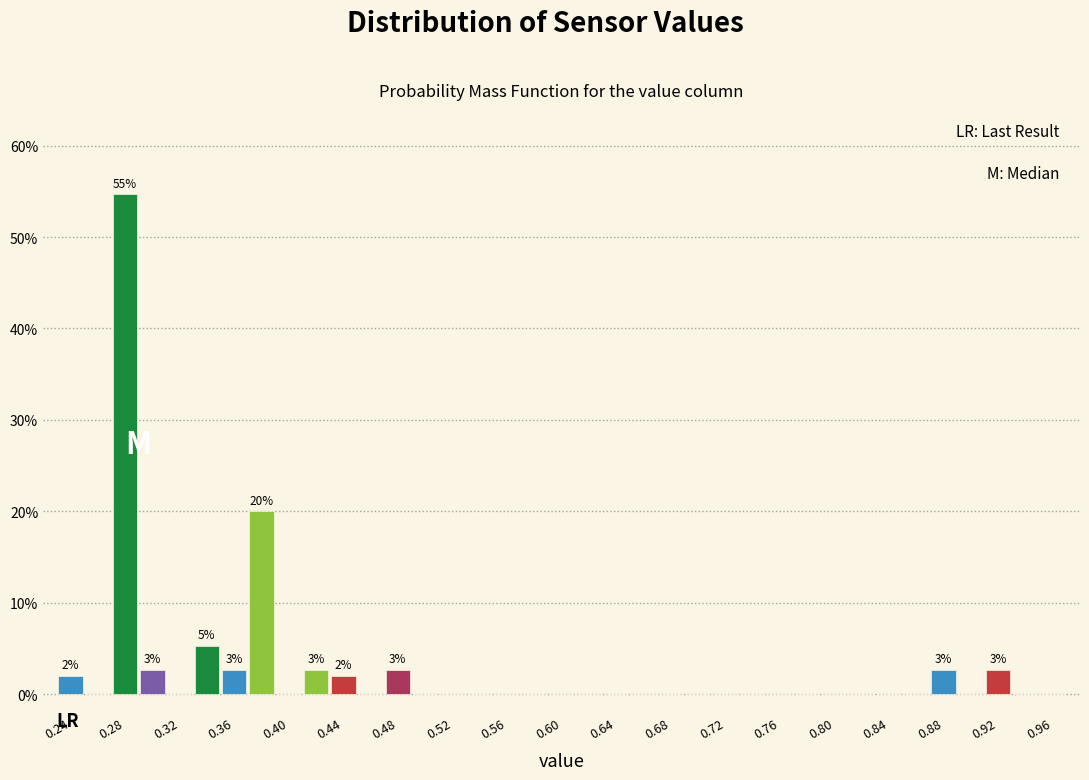

Which range on the x-axis has the tallest bar?

0.28 to 0.30